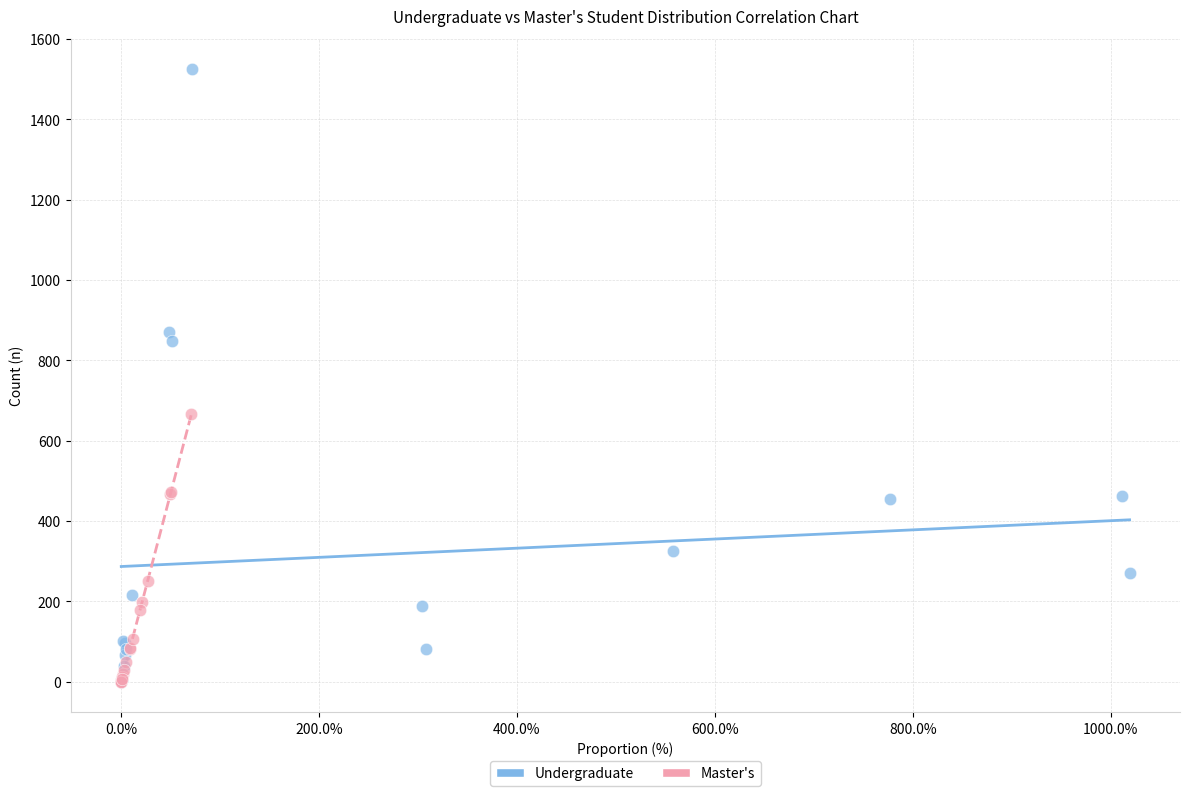

Which series has the largest Y range (max minus min)?

Undergraduate